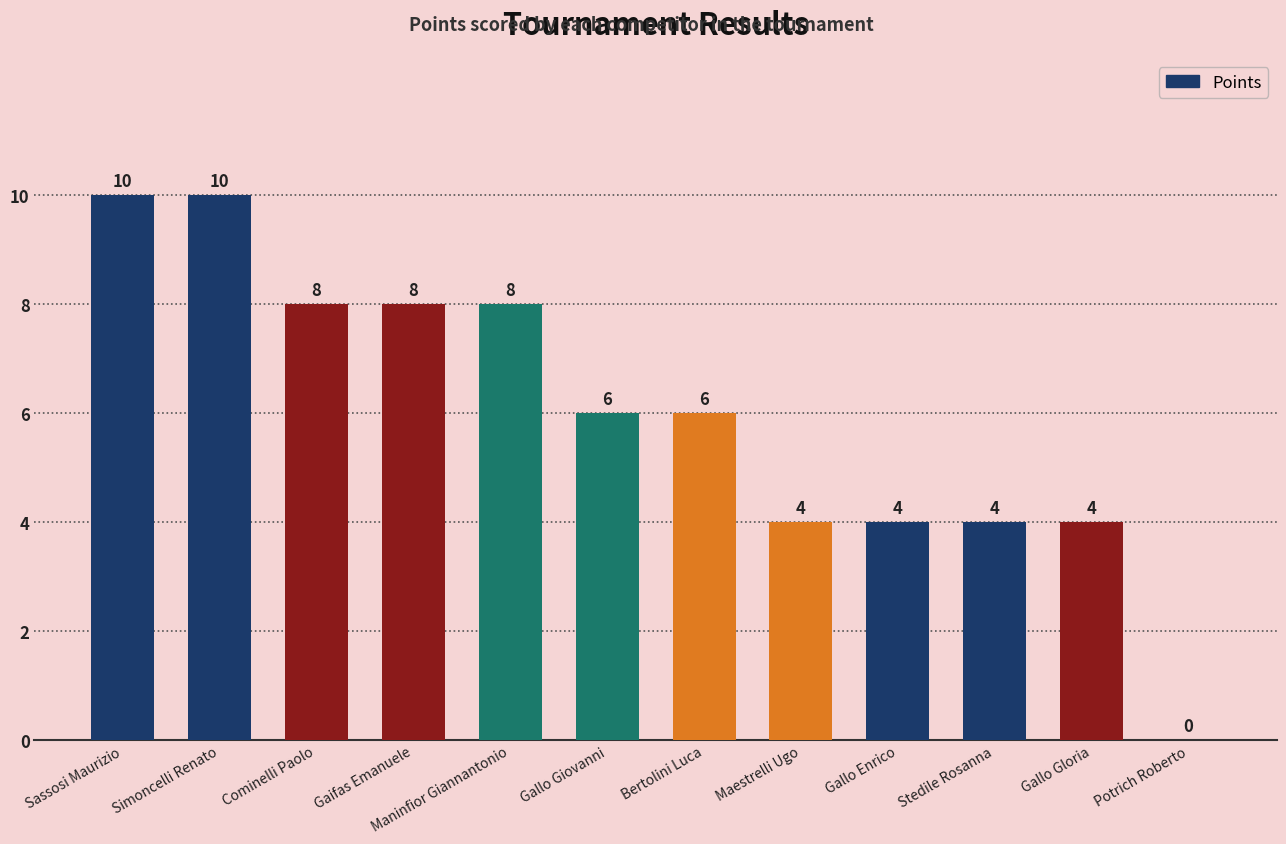

How many values are between 4 and 8?

9